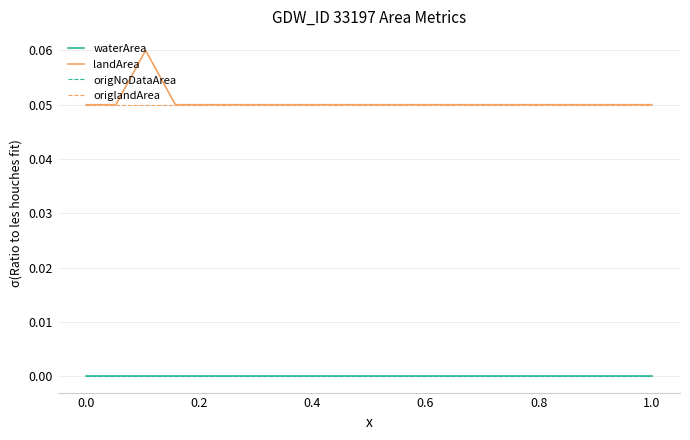

What are all the series names shown in the legend?

waterArea, landArea, origNoDataArea, origlandArea